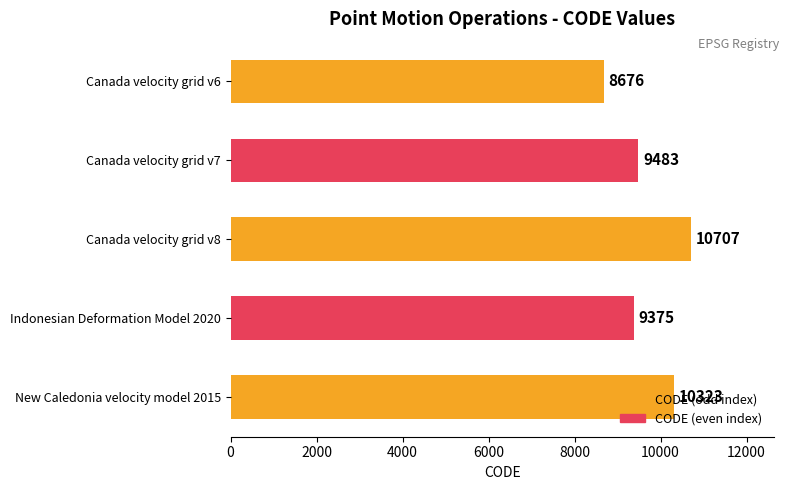

Read the value at Canada velocity grid v8, to the nearest 50.

10700